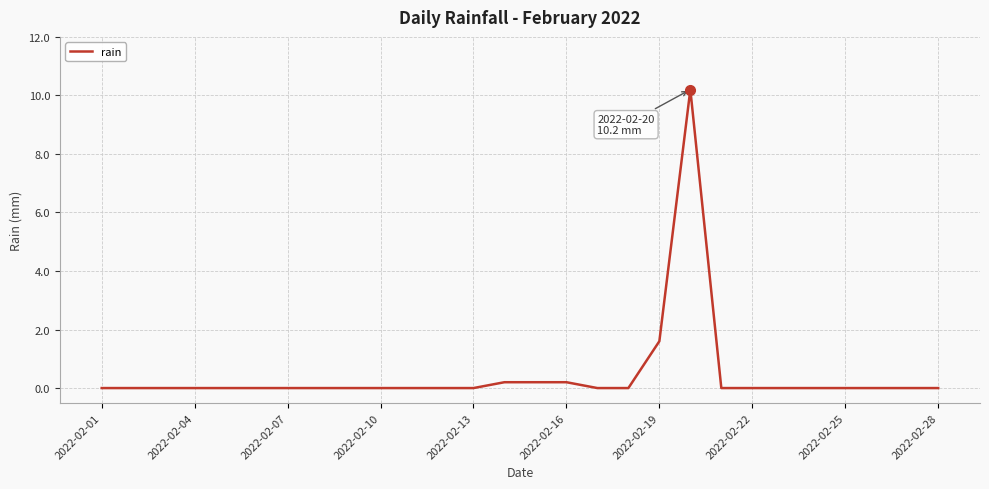

What is the maximum value shown in the chart?

10.2